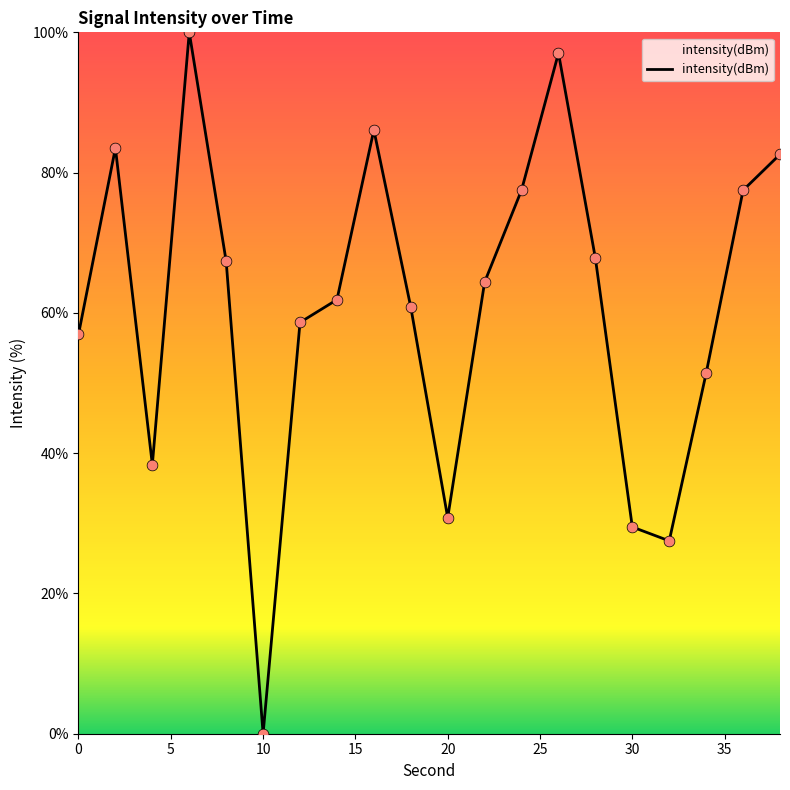

What is the maximum value shown in the chart?

100.0